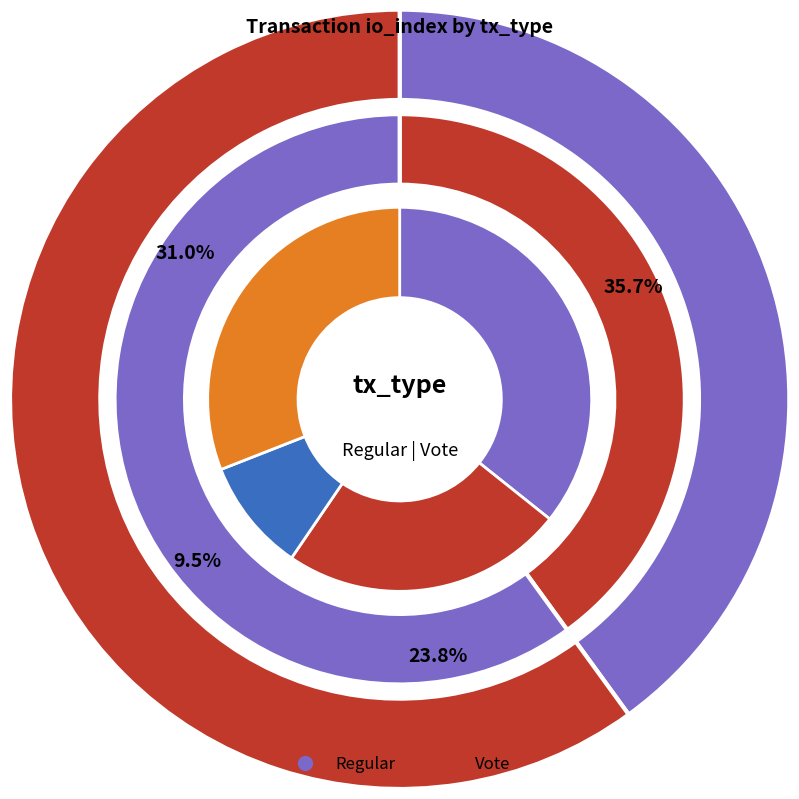

Is there any slice that represents more than half of the pie?

Yes